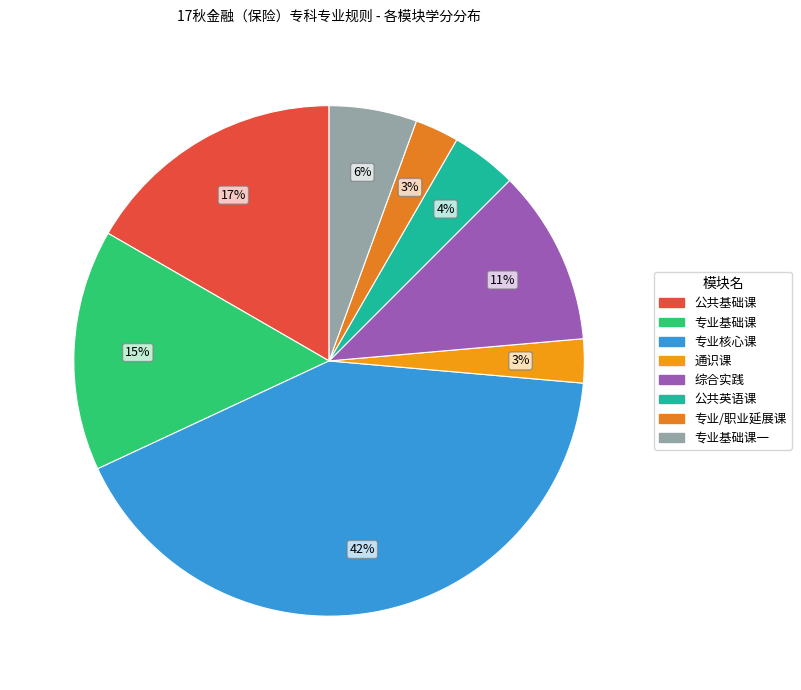

Does 专业基础课一 represent more than half of the total?

No